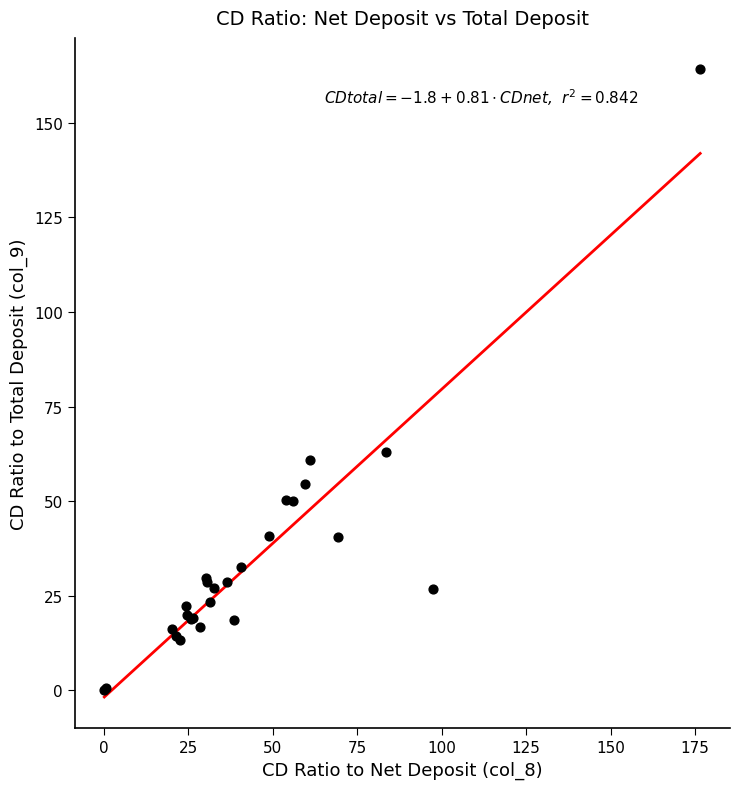

What Y value in the scatter plot is closest to 82?

62.9